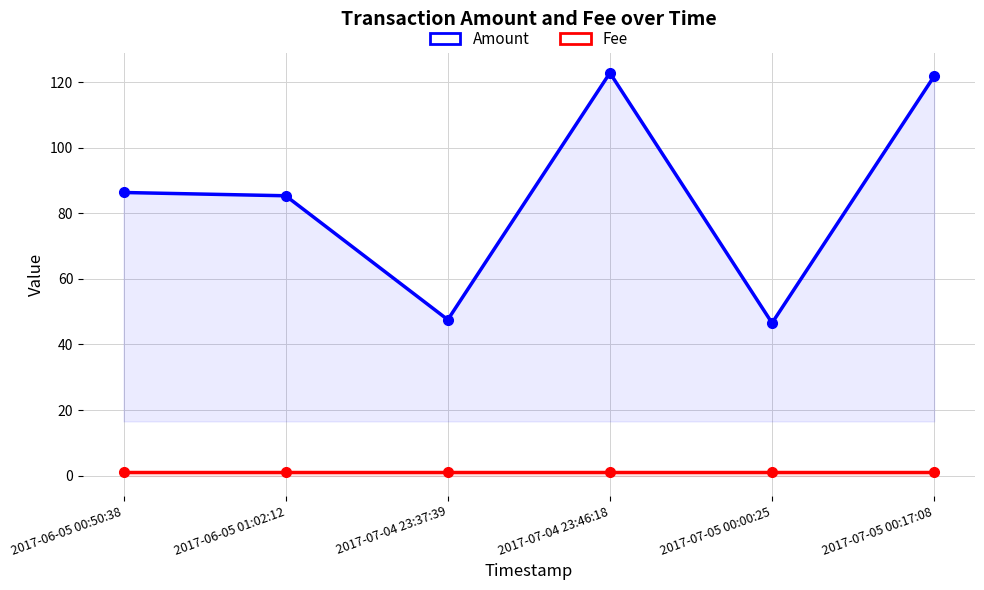

Rank the series by their maximum value, from highest to lowest.

Amount, Fee